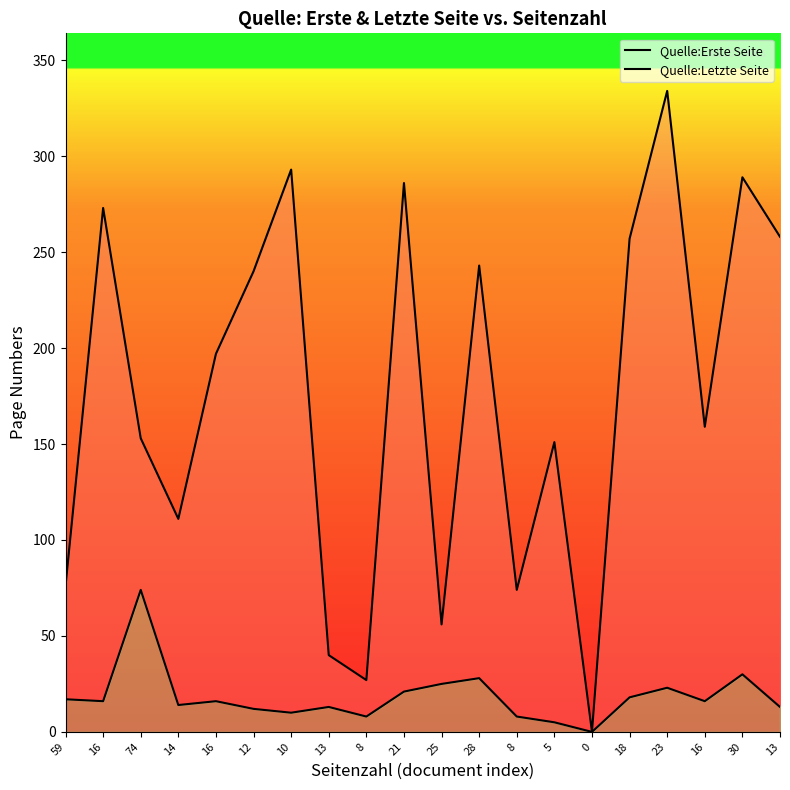

True or false: Quelle:Erste Seite has a value of 16 at 16.

True